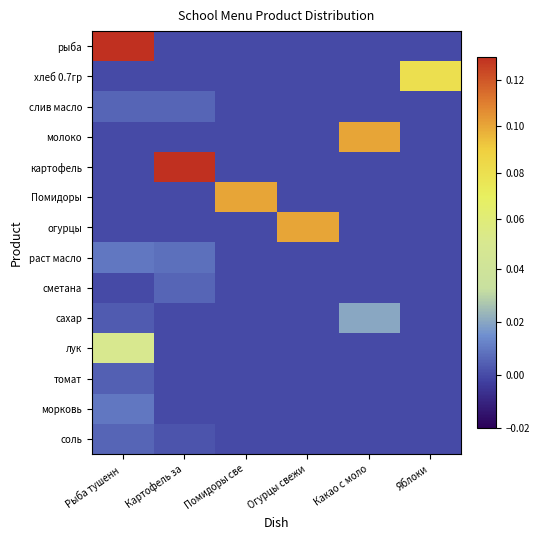

Reading right to left, extract all data points from this chart.

рыба: Яблоки=0.0	Какао с моло=0.0	Огурцы свежи=0.0	Помидоры све=0.0	Картофель за=0.0	Рыба тушенн =0.1
хлеб 0.7гр: Яблоки=0.1	Какао с моло=0.0	Огурцы свежи=0.0	Помидоры све=0.0	Картофель за=0.0	Рыба тушенн =0.0
слив масло: Яблоки=0.0	Какао с моло=0.0	Огурцы свежи=0.0	Помидоры све=0.0	Картофель за=0.0	Рыба тушенн =0.0
молоко: Яблоки=0.0	Какао с моло=0.1	Огурцы свежи=0.0	Помидоры све=0.0	Картофель за=0.0	Рыба тушенн =0.0
картофель: Яблоки=0.0	Какао с моло=0.0	Огурцы свежи=0.0	Помидоры све=0.0	Картофель за=0.2	Рыба тушенн =0.0
Помидоры: Яблоки=0.0	Какао с моло=0.0	Огурцы свежи=0.0	Помидоры све=0.1	Картофель за=0.0	Рыба тушенн =0.0
огурцы: Яблоки=0.0	Какао с моло=0.0	Огурцы свежи=0.1	Помидоры све=0.0	Картофель за=0.0	Рыба тушенн =0.0
раст масло: Яблоки=0.0	Какао с моло=0.0	Огурцы свежи=0.0	Помидоры све=0.0	Картофель за=0.0	Рыба тушенн =0.0
сметана: Яблоки=0.0	Какао с моло=0.0	Огурцы свежи=0.0	Помидоры све=0.0	Картофель за=0.0	Рыба тушенн =0.0
сахар: Яблоки=0.0	Какао с моло=0.0	Огурцы свежи=0.0	Помидоры све=0.0	Картофель за=0.0	Рыба тушенн =0.0
лук: Яблоки=0.0	Какао с моло=0.0	Огурцы свежи=0.0	Помидоры све=0.0	Картофель за=0.0	Рыба тушенн =0.1
томат: Яблоки=0.0	Какао с моло=0.0	Огурцы свежи=0.0	Помидоры све=0.0	Картофель за=0.0	Рыба тушенн =0.0
морковь: Яблоки=0.0	Какао с моло=0.0	Огурцы свежи=0.0	Помидоры све=0.0	Картофель за=0.0	Рыба тушенн =0.0
соль: Яблоки=0.0	Какао с моло=0.0	Огурцы свежи=0.0	Помидоры све=0.0	Картофель за=0.0	Рыба тушенн =0.0